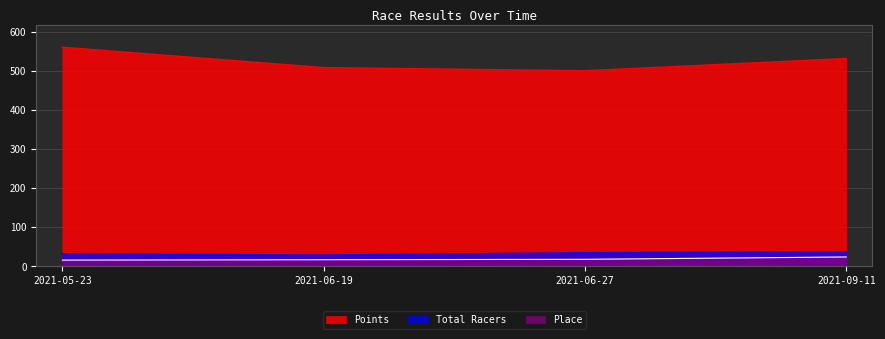

True or false: Points and Total Racers intersect in this chart.

False